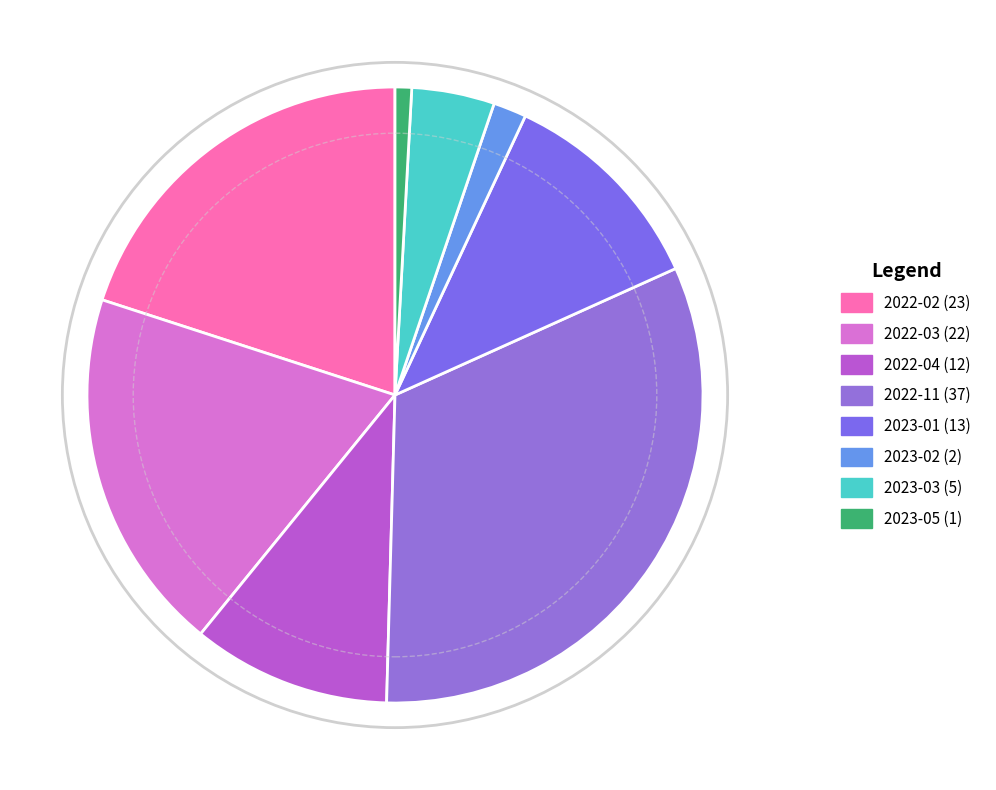

Does any single category account for the majority?

No